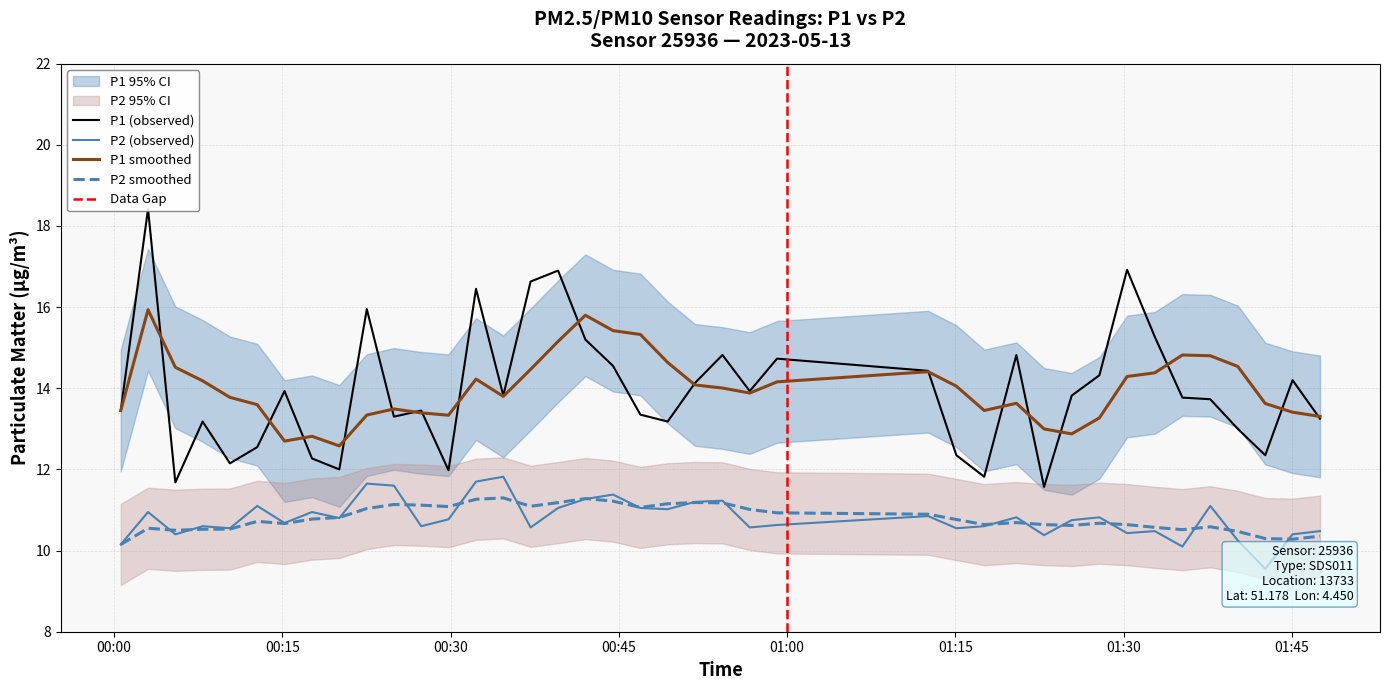

What is the lowest value of the P1 smoothed series?

12.6